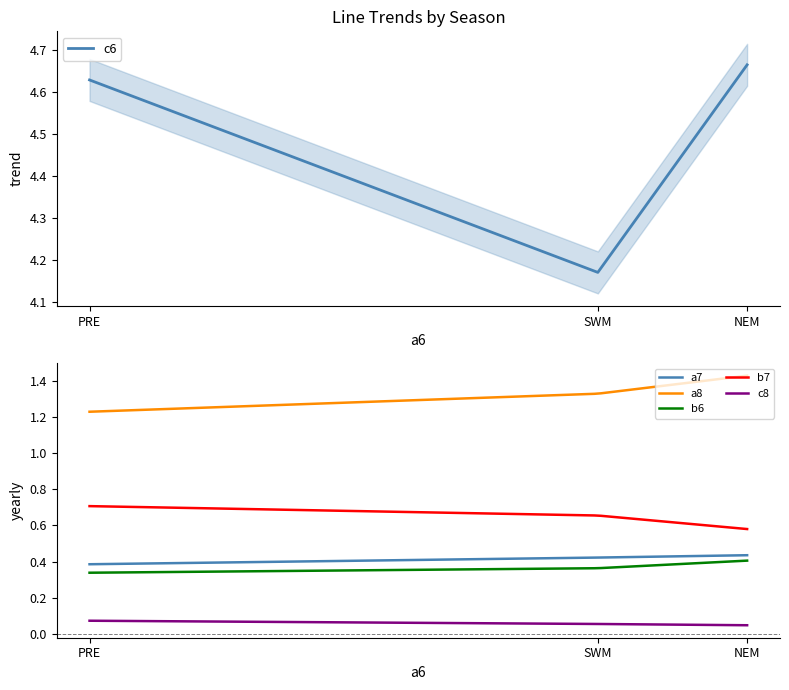

Does the chart have visible grid lines?

No